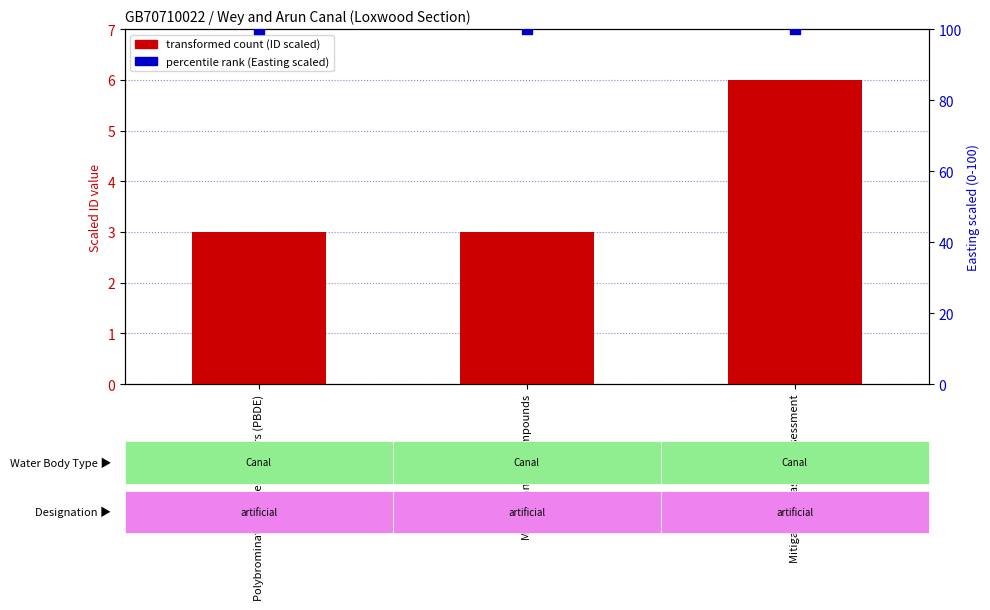

At how many categories does at least one series exceed 52?

3